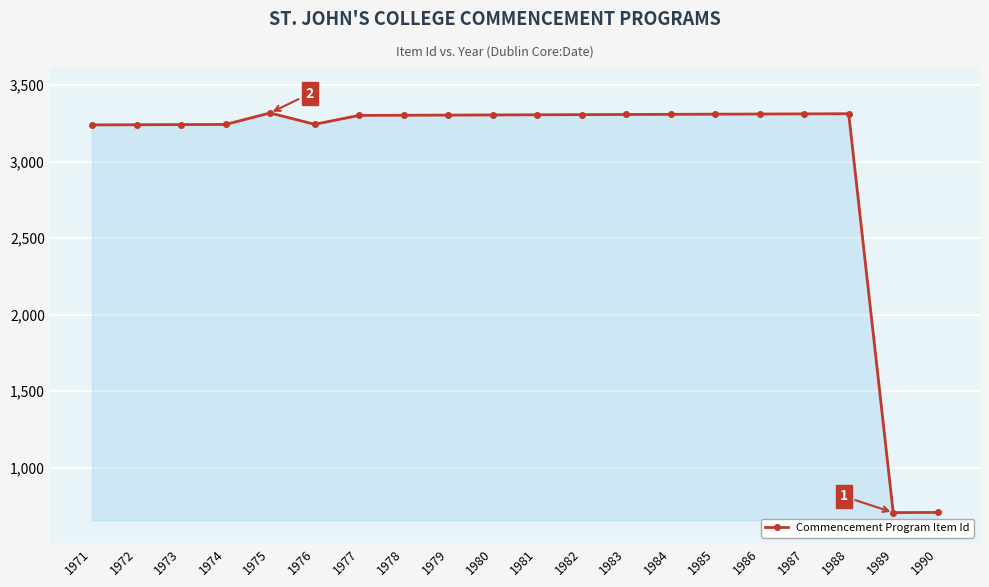

How many lines are shown in the chart?

1